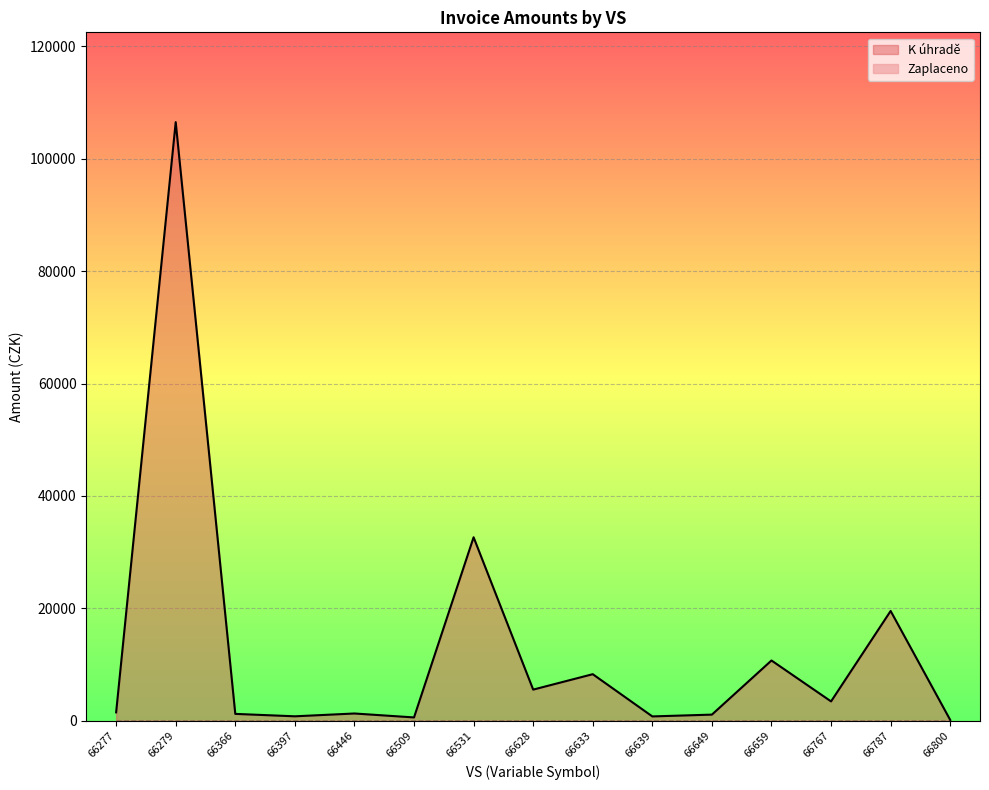

How many lines are shown in the chart?

2